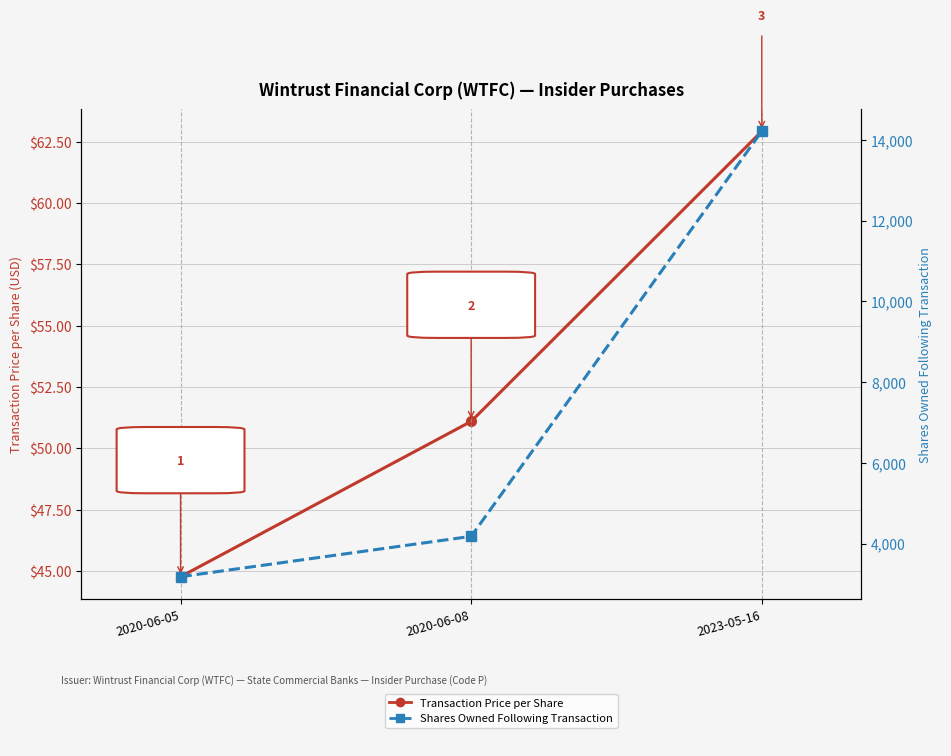

Between 2020-06-08 and 2020-06-05, which is larger?

2020-06-08